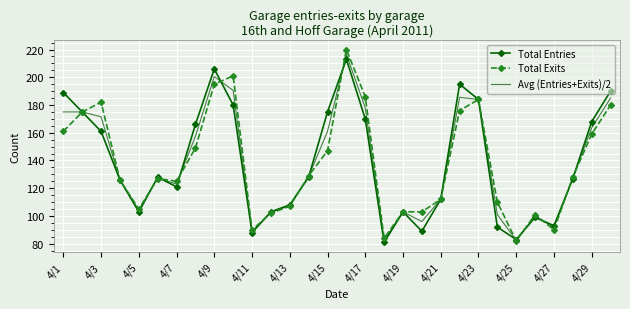

What is the maximum value for Total Entries?

213.0